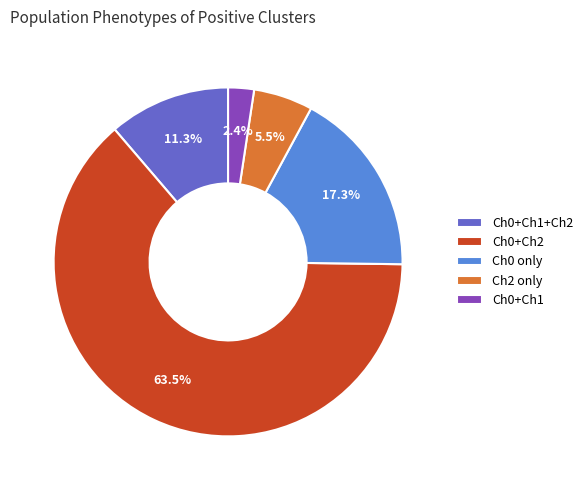

What is the largest slice in the pie chart?

Ch0+Ch2